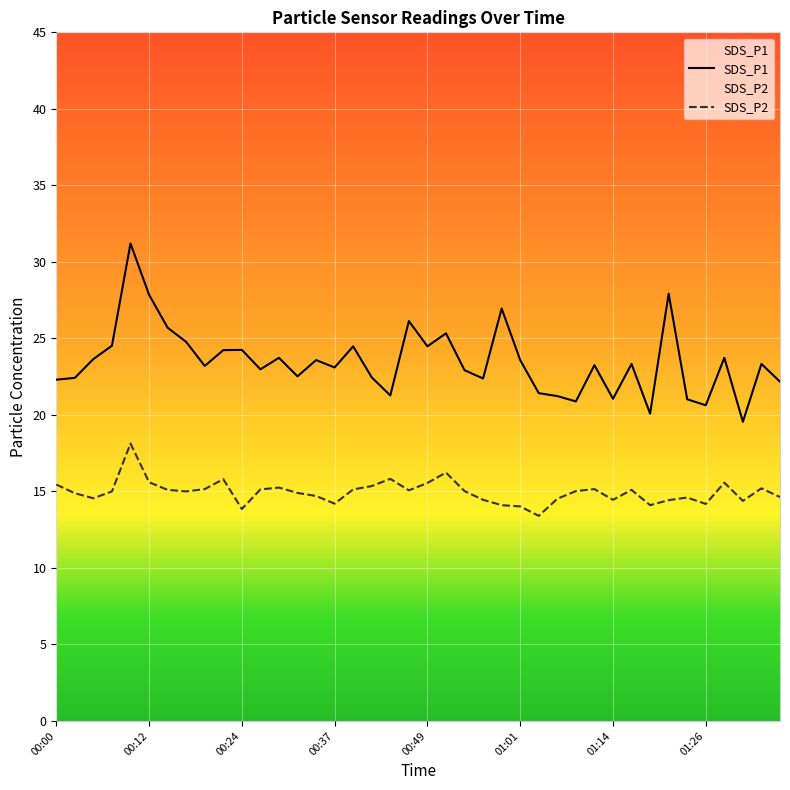

How many data points in SDS_P2 are above 15?

20